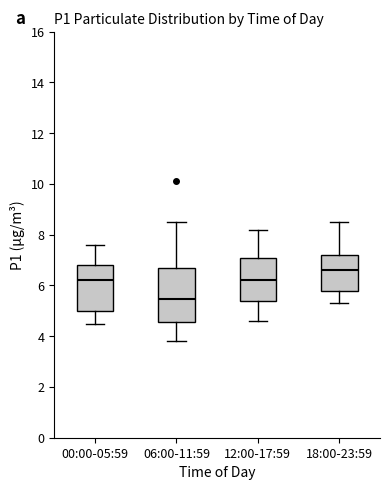

Where does the upper whisker of the box for 12:00-17:59 end on the y-axis? The values are not printed on the chart, so give them approximately, as read against the axis.

8.2